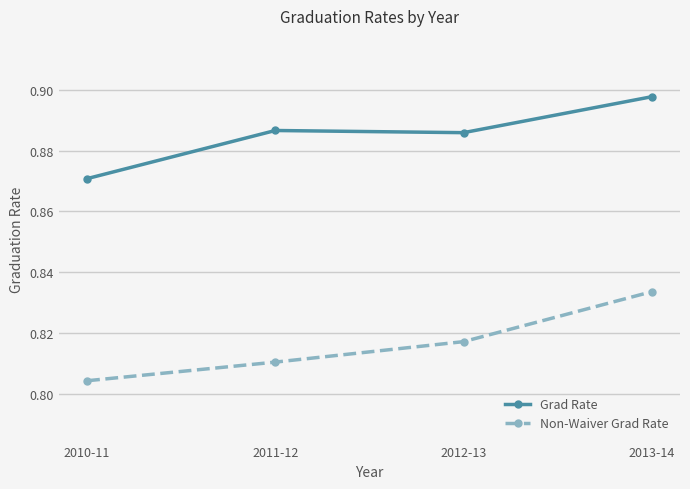

At which label does Grad Rate reach its minimum?

2010-11